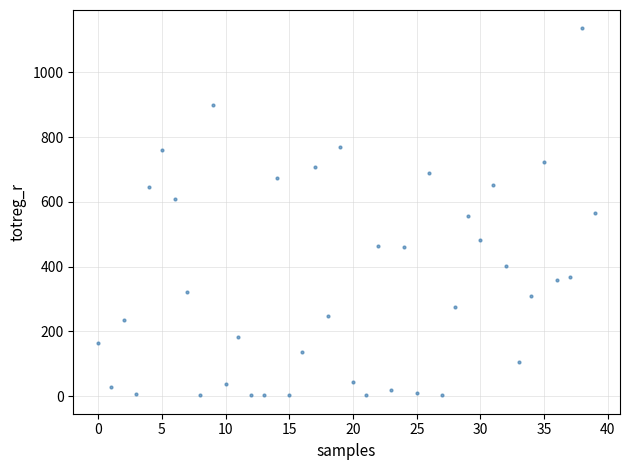

What is the range of Y values (max minus min)?

1134